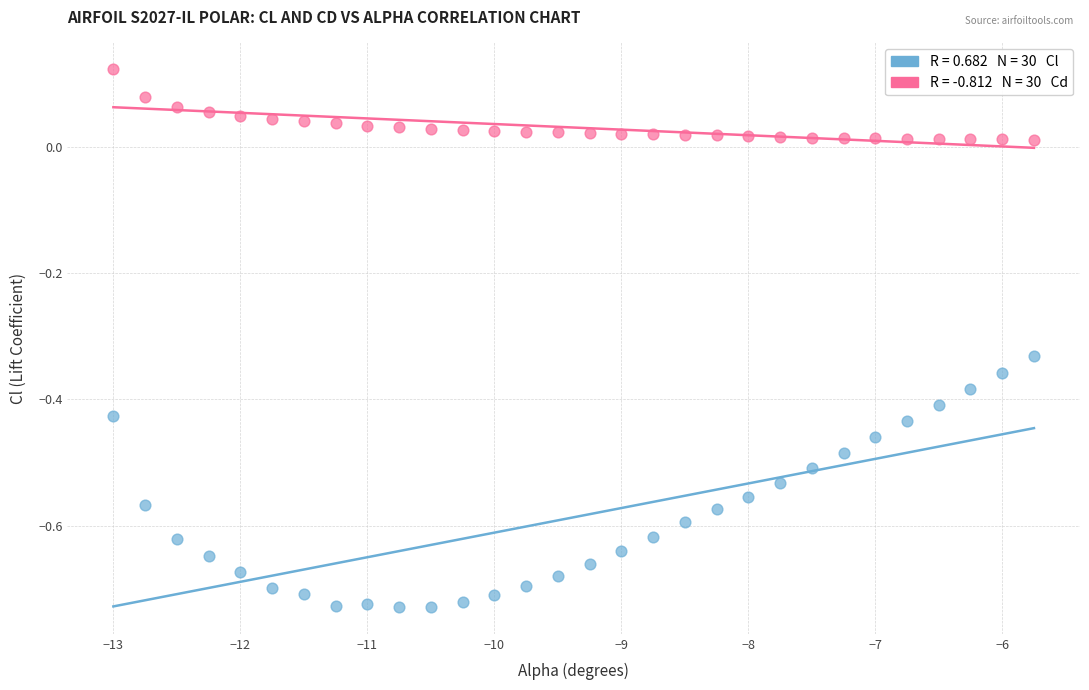

Across all data points, what is the range of Y values (max minus min)?

0.9